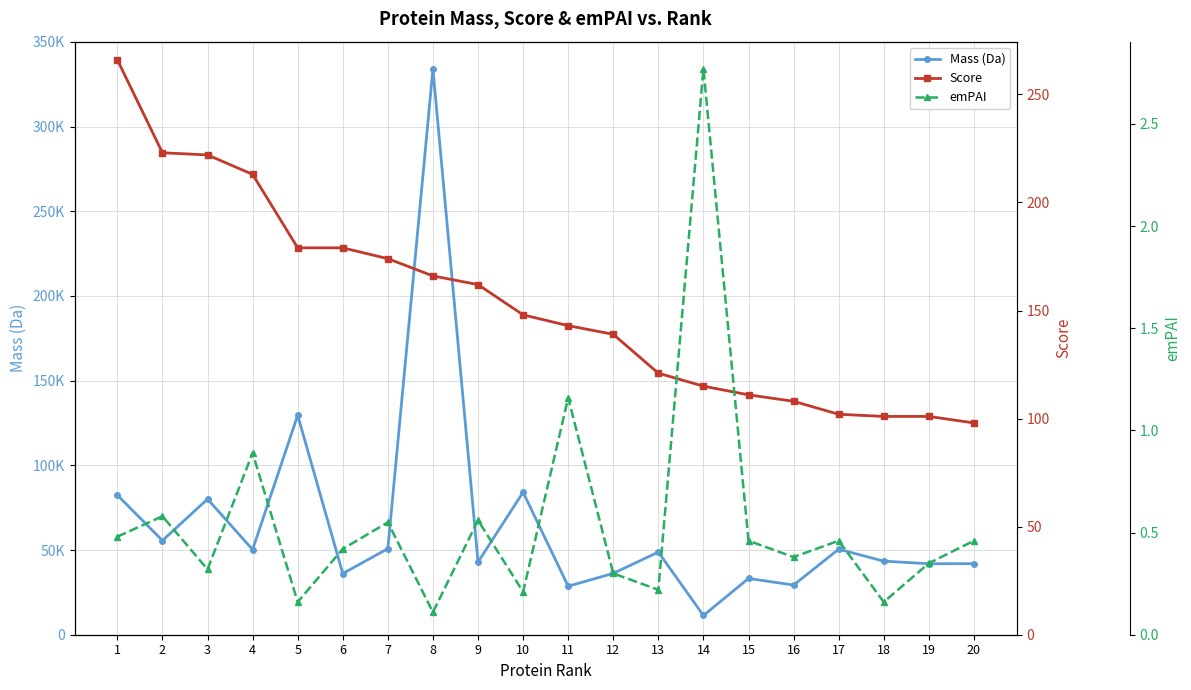

What is the value of the emPAI point at the 20th from the left?

0.5